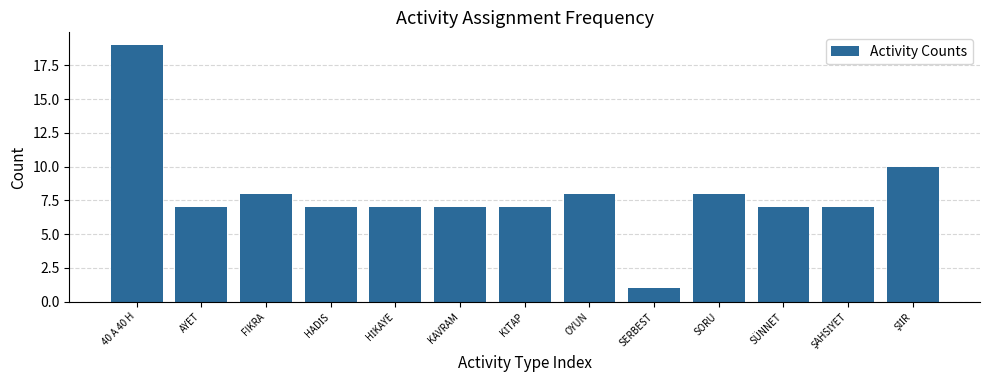

Reading left to right, transcribe all the data shown in this chart.

19	7	8	7	7	7	7	8	1	8	7	7	10